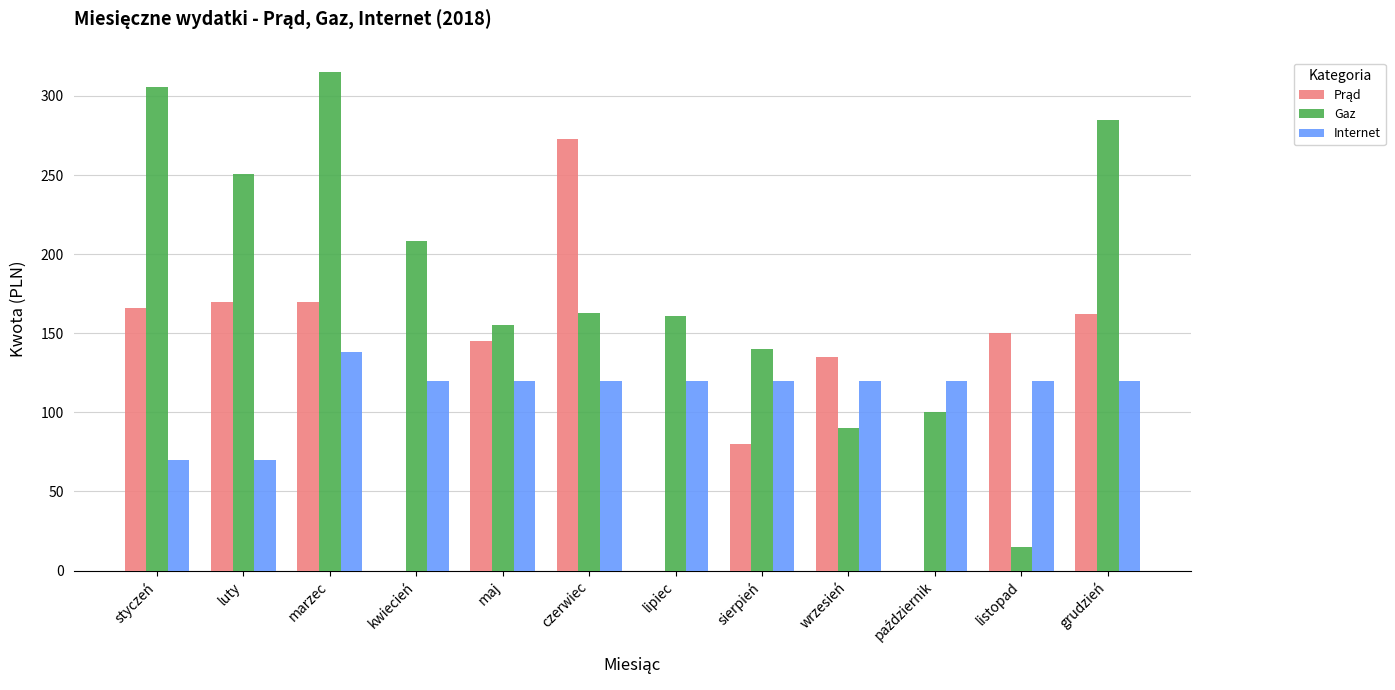

How many distinct data groups are displayed?

3